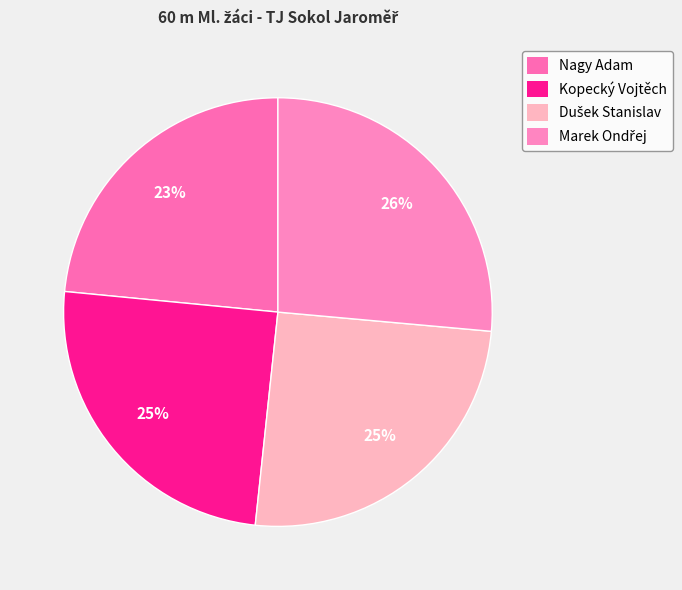

Which category has the biggest portion of the pie?

Marek Ondřej